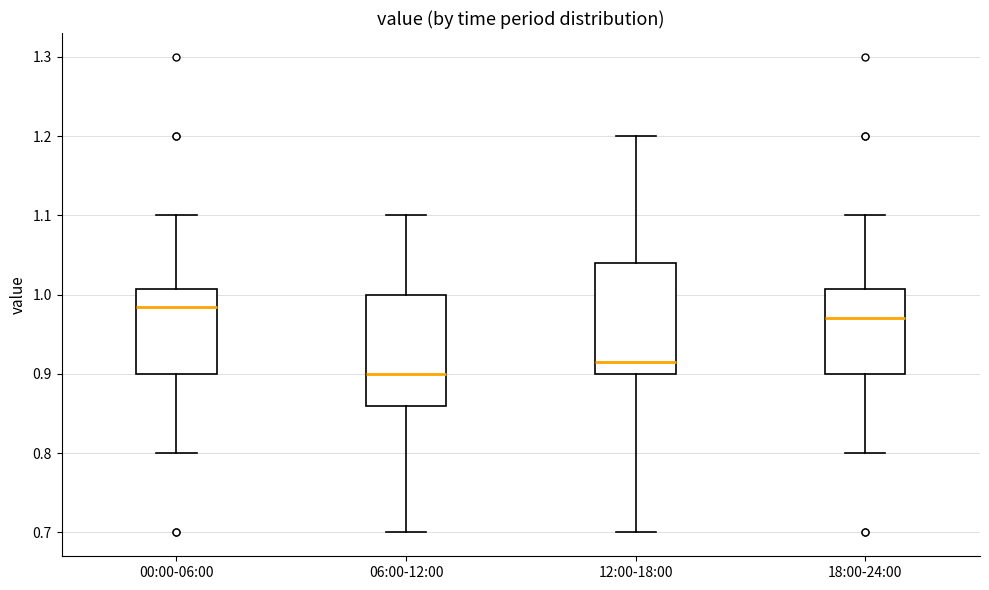

Reading left to right, read every box against the y-axis: the position of its median line, the range the box covers, and the ends of its whiskers. The values are not printed on the chart, so give them approximately, as read against the axis.

00:00-06:00: median 0.99, box 0.90 to 1.01, whiskers 0.80 to 1.10
06:00-12:00: median 0.90, box 0.86 to 1.00, whiskers 0.70 to 1.10
12:00-18:00: median 0.92, box 0.90 to 1.04, whiskers 0.70 to 1.20
18:00-24:00: median 0.97, box 0.90 to 1.01, whiskers 0.80 to 1.10